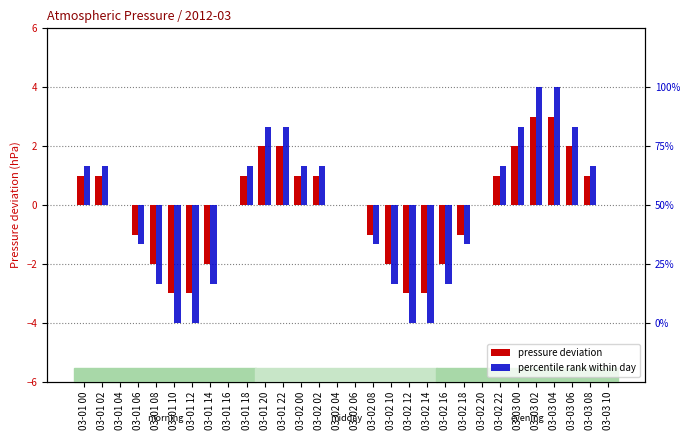

Which series has the largest range (max minus min)?

percentile rank within day